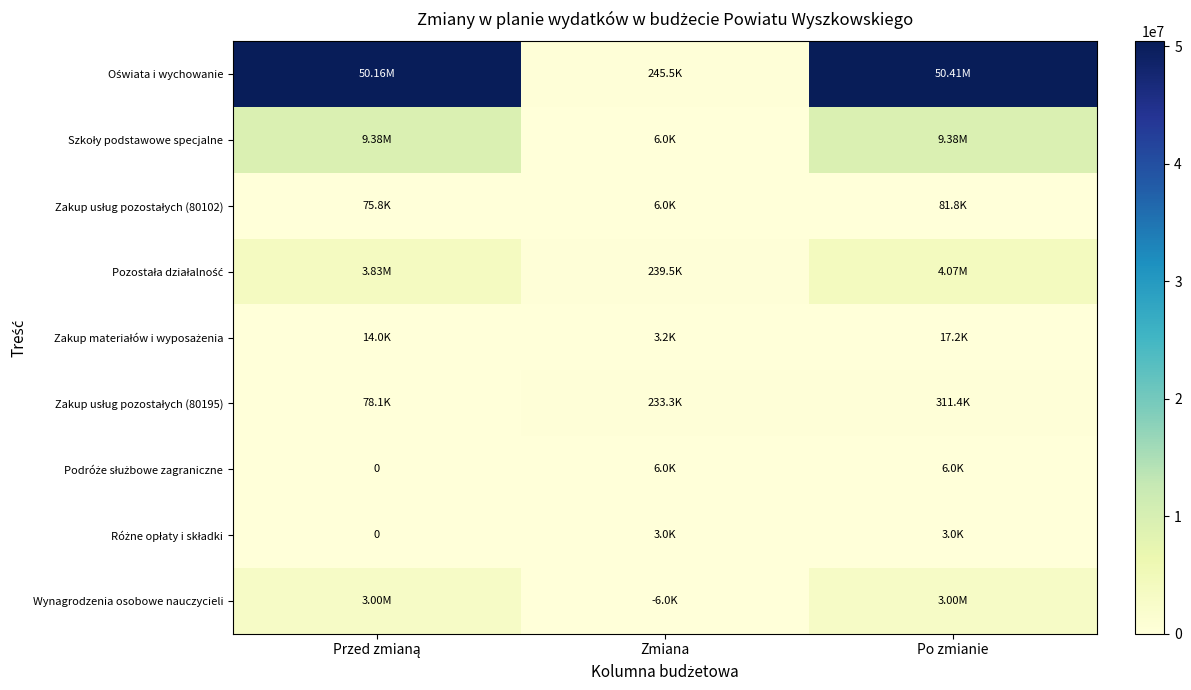

Which series changed the most between Zmiana and Po zmianie?

Oświata i wychowanie